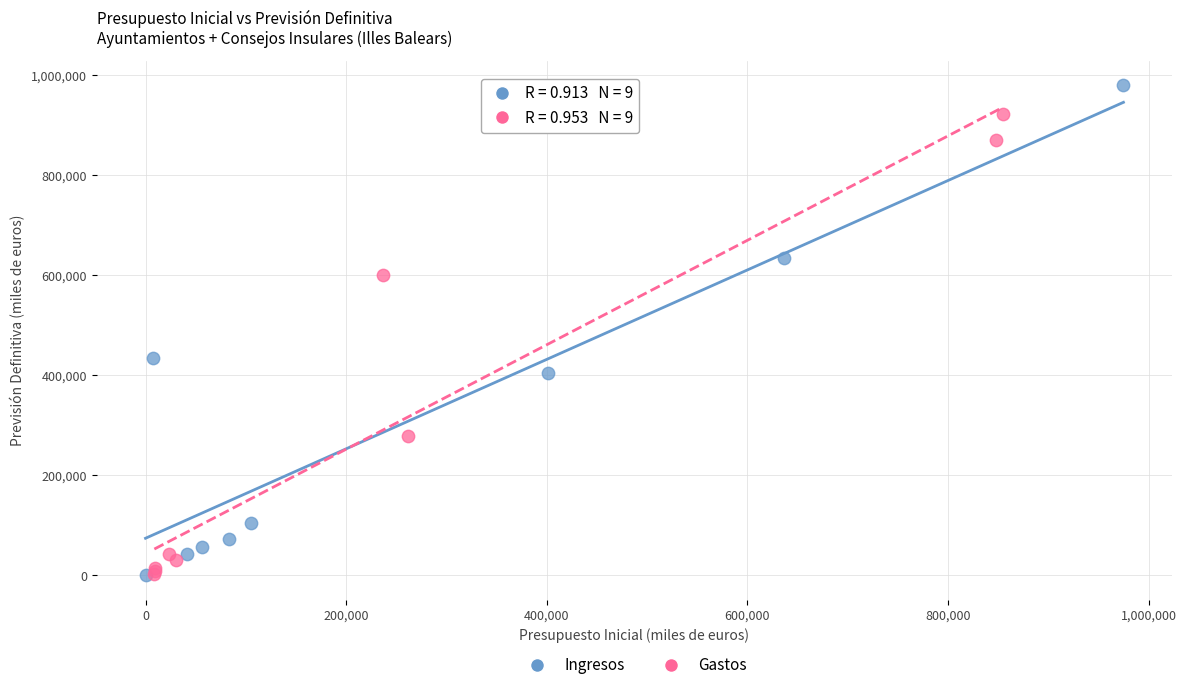

Which series has the widest spread of Y values?

Ingresos